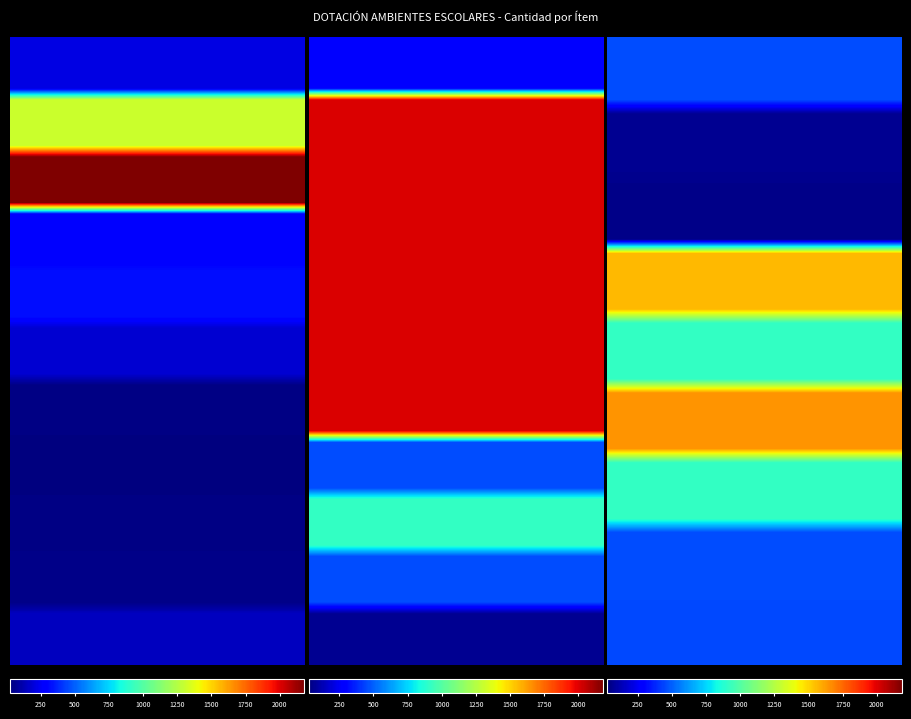

Which series has the largest total across all categories?

Puesto de trabajo secundaria